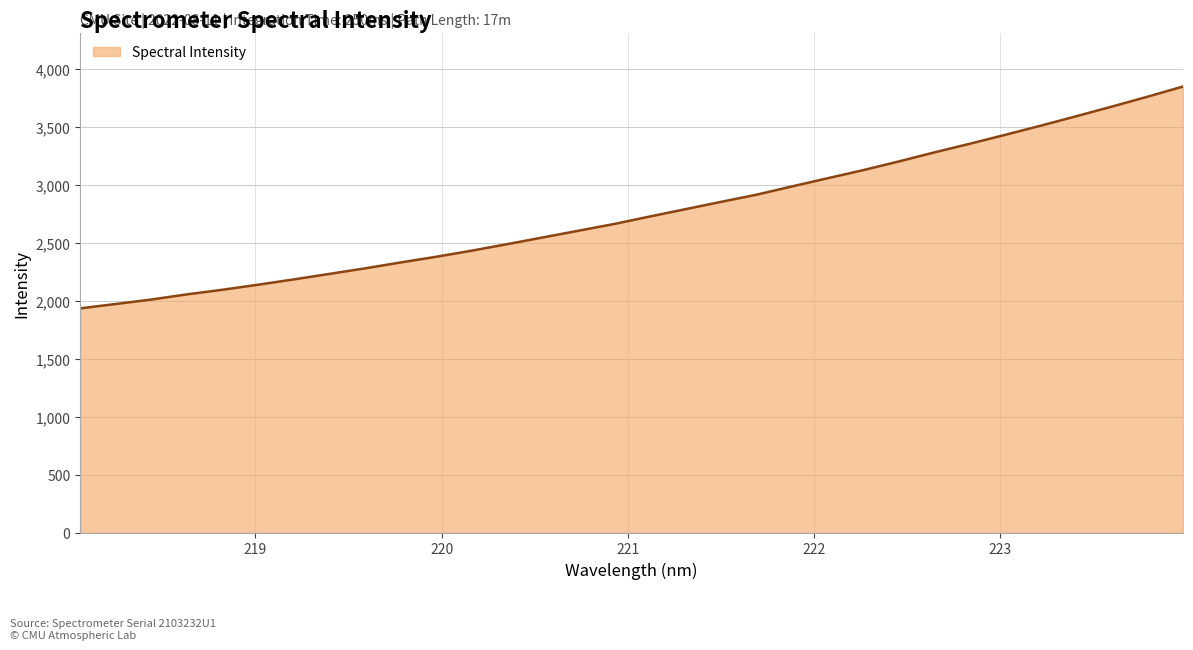

What is the difference between the maximum and minimum values?

1912.4